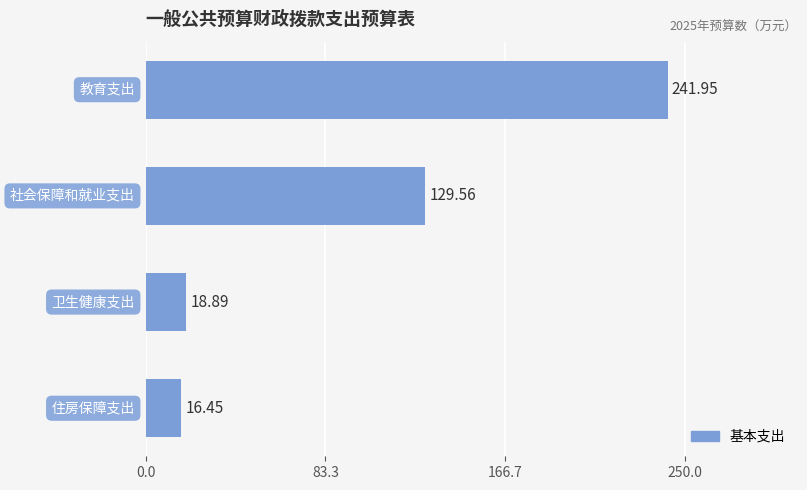

What is the difference between the second highest and second lowest values?

110.7